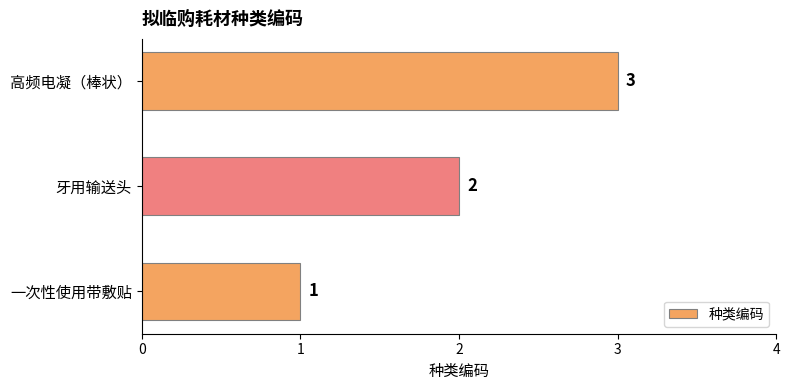

What is the average value?

2